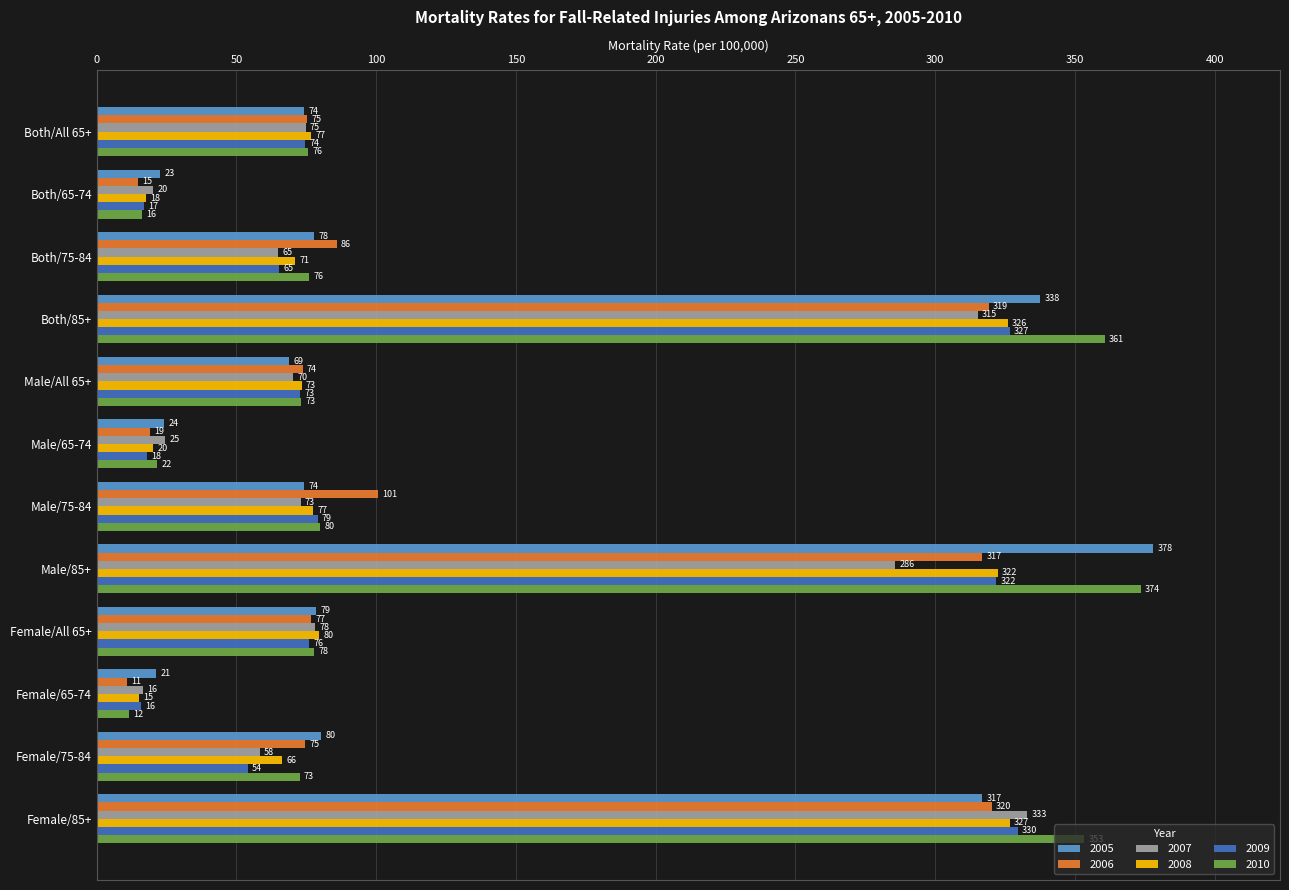

How many data points does each series have?

12